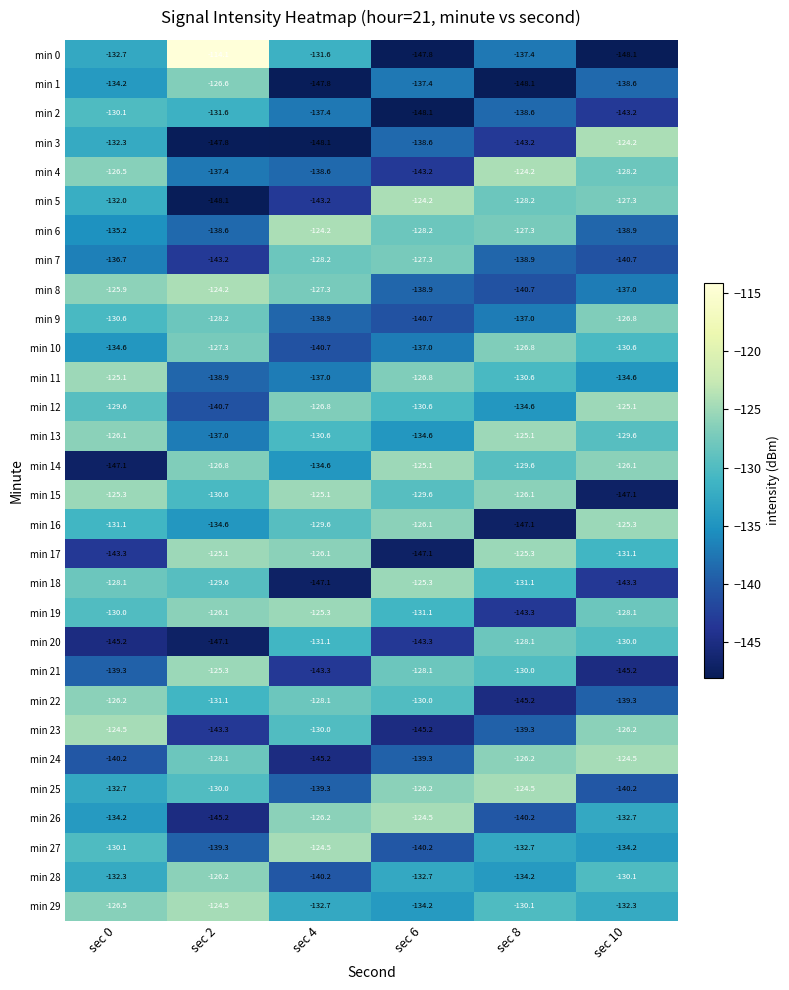

At sec 2, list the series in order from smallest to largest.

min 5, min 3, min 20, min 26, min 23, min 7, min 12, min 27, min 11, min 6, min 4, min 13, min 16, min 2, min 22, min 15, min 25, min 18, min 9, min 24, min 10, min 14, min 1, min 28, min 19, min 21, min 17, min 29, min 8, min 0